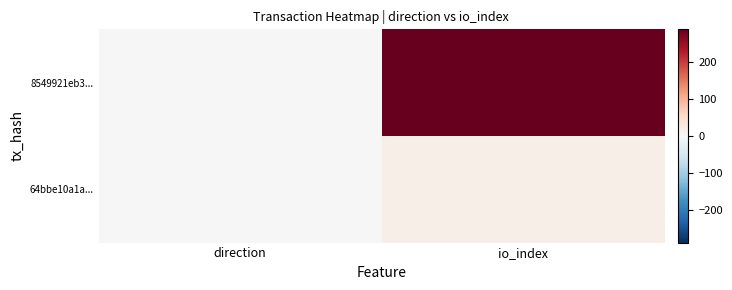

At which category is the sum across all series the highest?

io_index